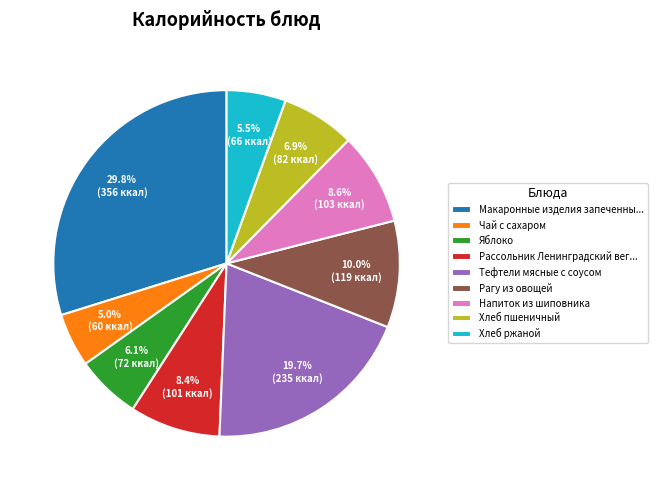

How many slices are in this pie chart?

9